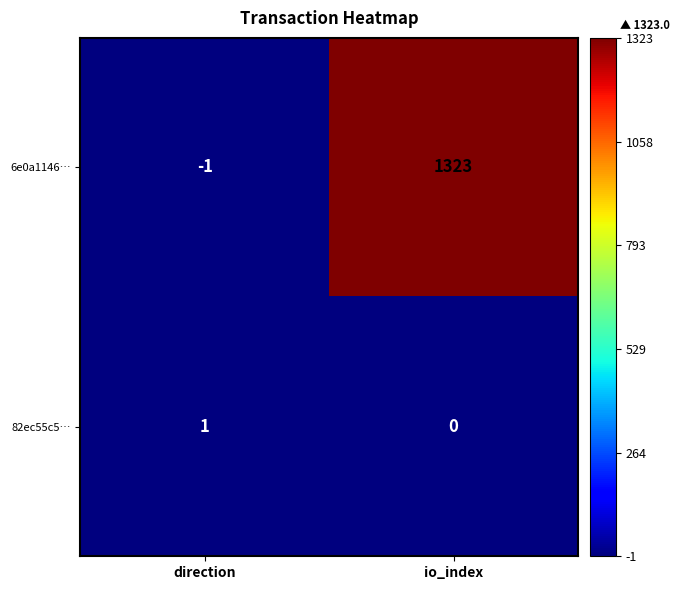

Reading left to right, what are all the values shown in this chart?

6e0a1146…: -1	1323
82ec55c5…: 1	0